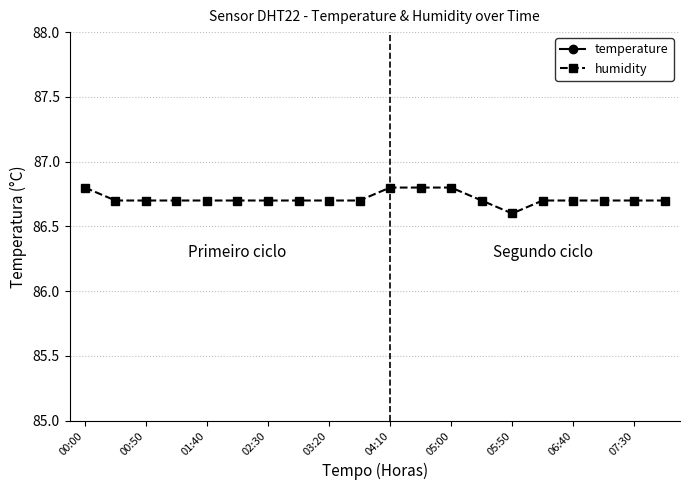

What is the minimum value for humidity?

86.6